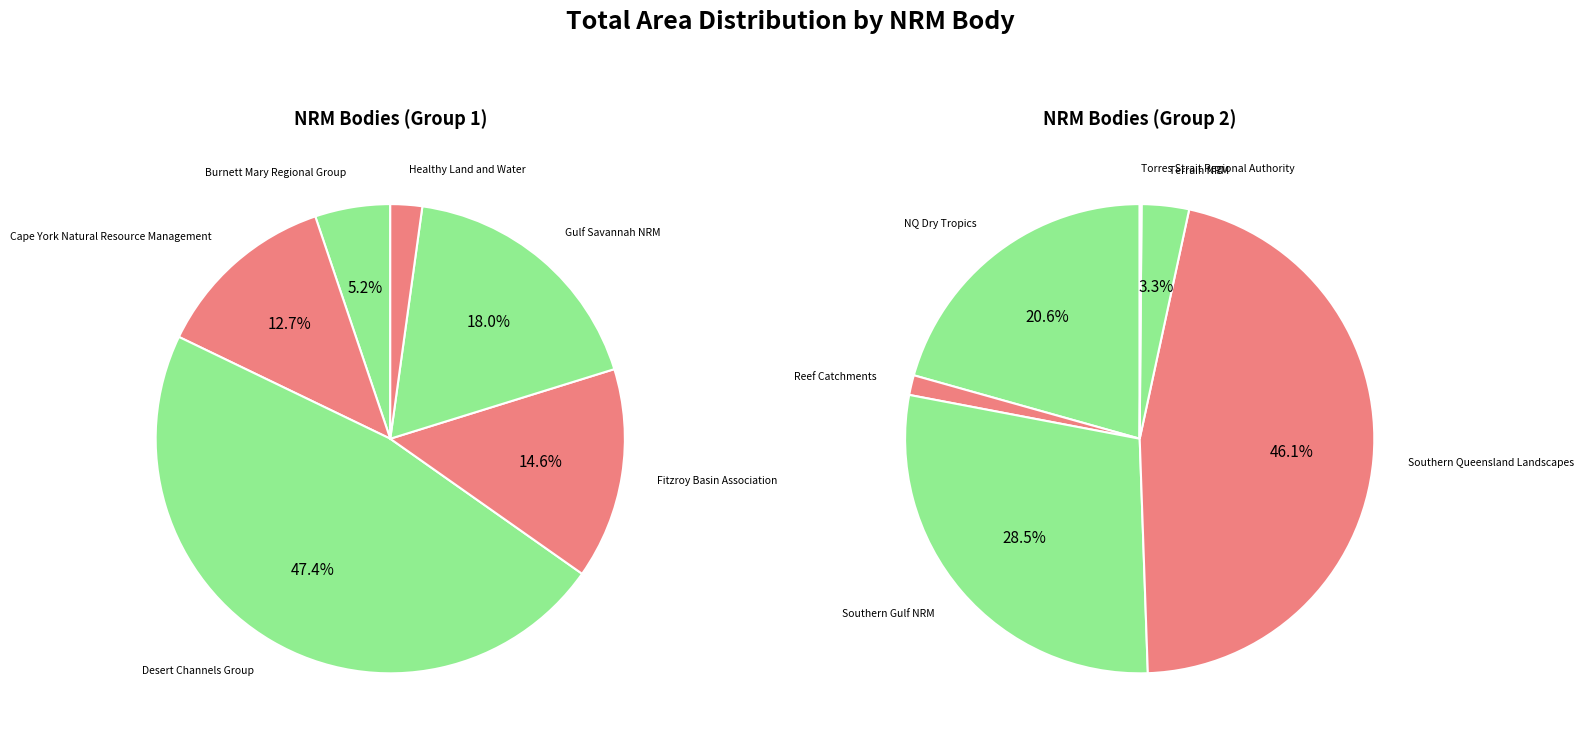

What is the change in value from Burnett Mary Regional Group to Cape York Natural Resource Management?

+8075284